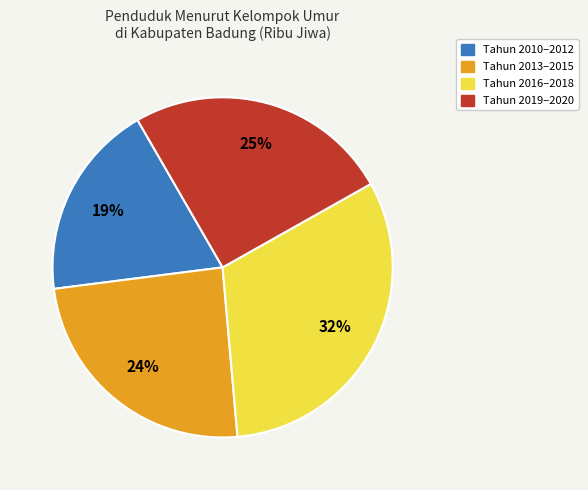

Is Tahun 2019–2020 the majority of the pie?

No